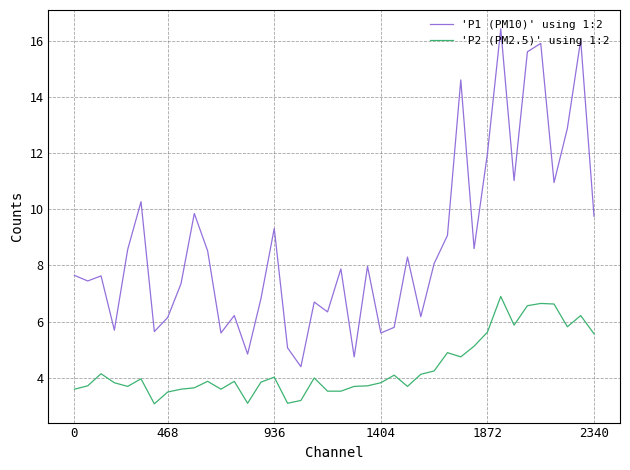

Which series has the largest total across all categories?

'P1 (PM10)' using 1:2